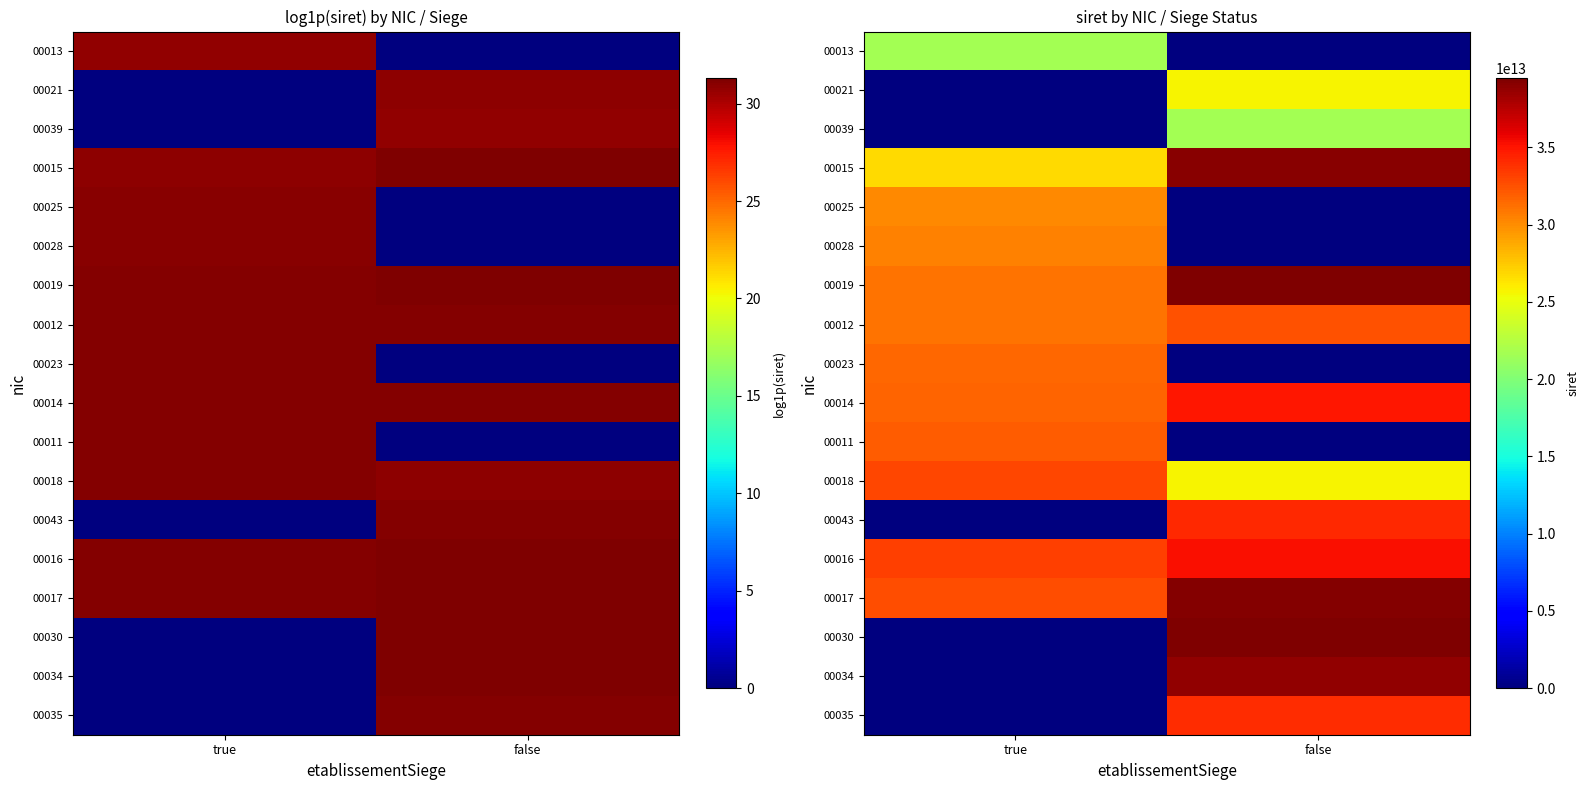

What is the difference between the highest and lowest values at true?

33275999200016